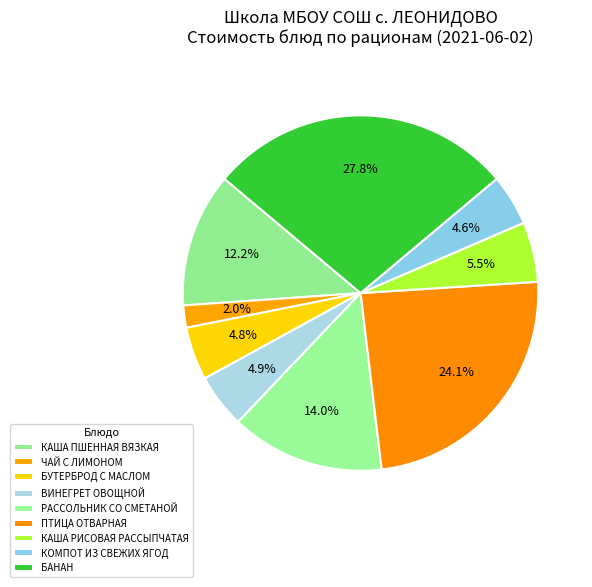

Does ПТИЦА ОТВАРНАЯ represent more than half of the total?

No